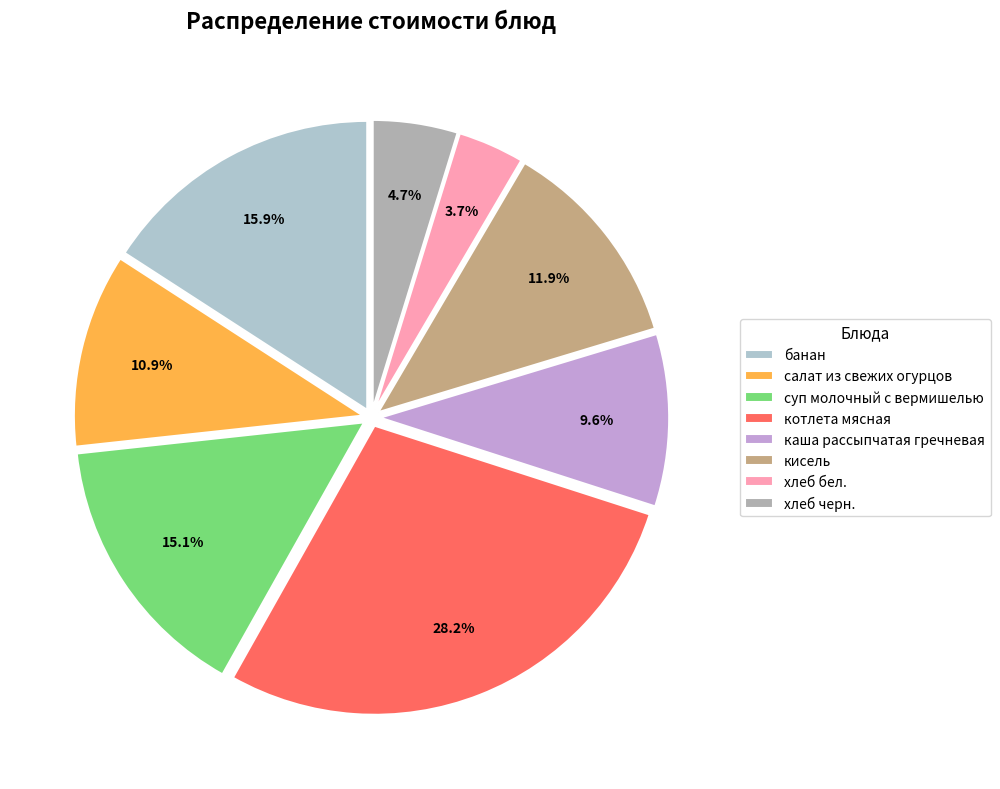

Which category has the smallest portion of the pie?

хлеб бел.